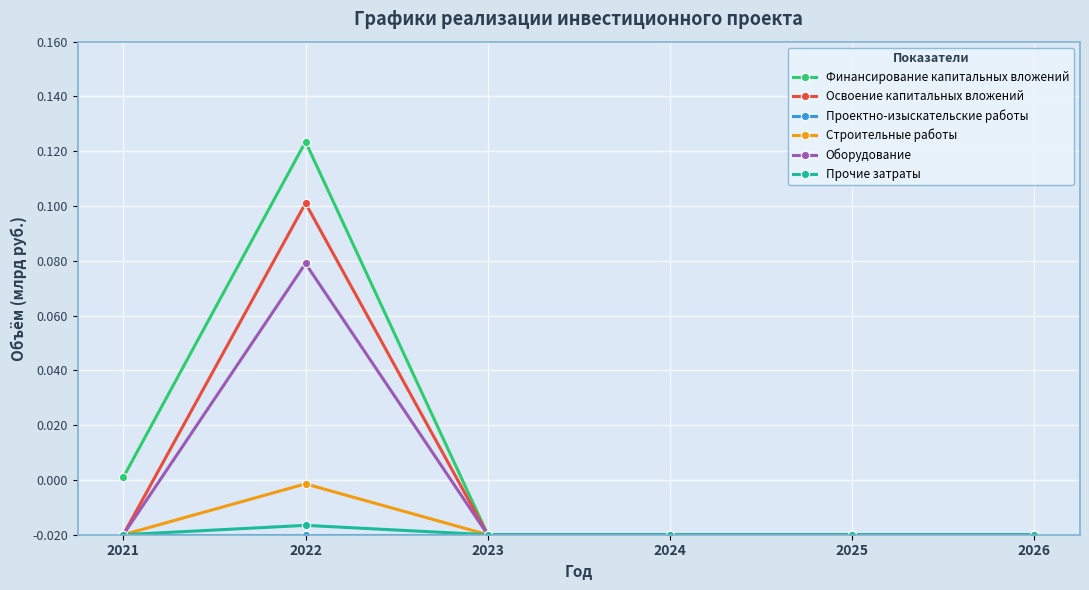

Is this an area chart (filled region under the line)?

No